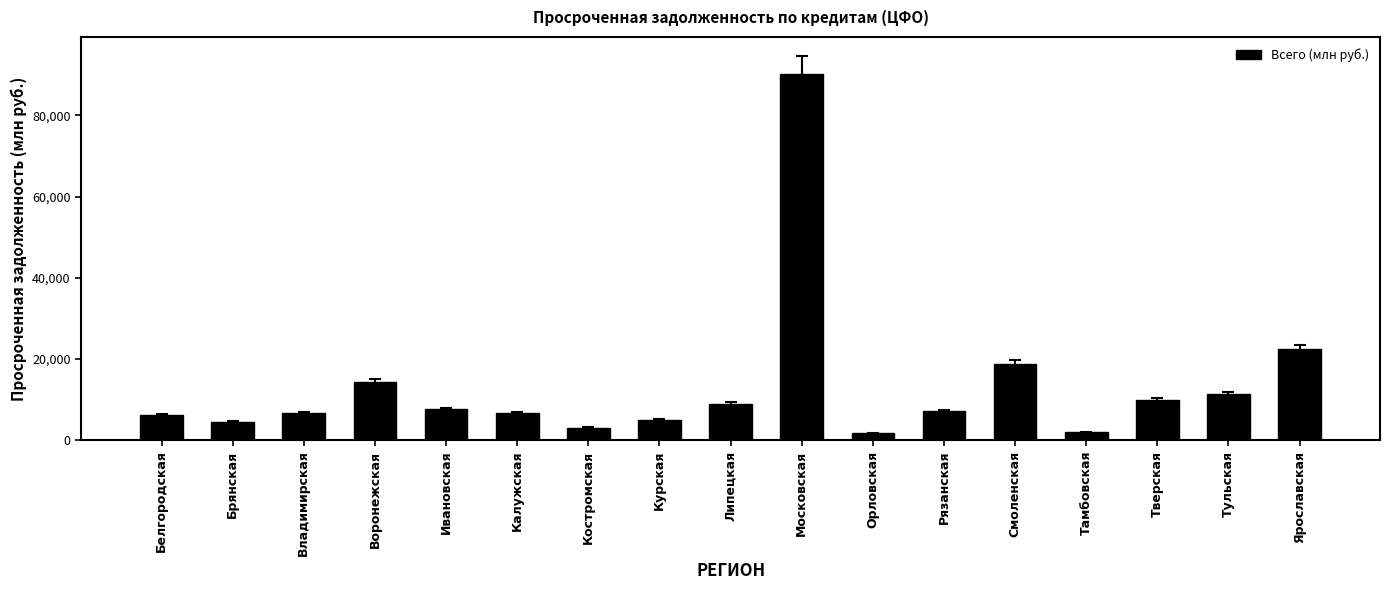

Does the chart contain any negative values?

No